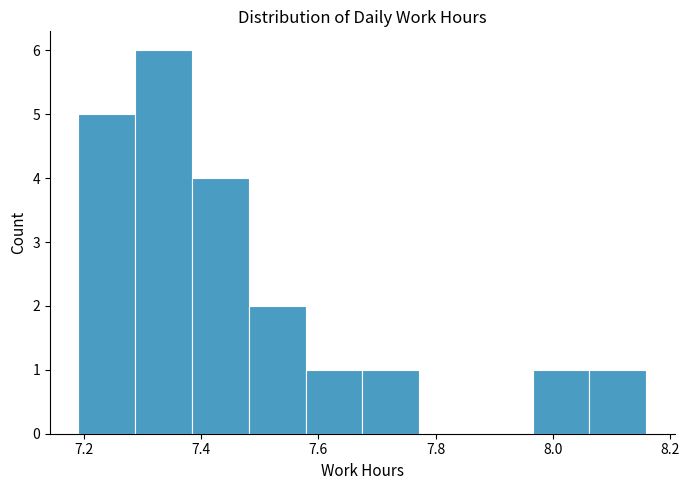

Over which range of the x-axis is the bar tallest?

7.28 to 7.38